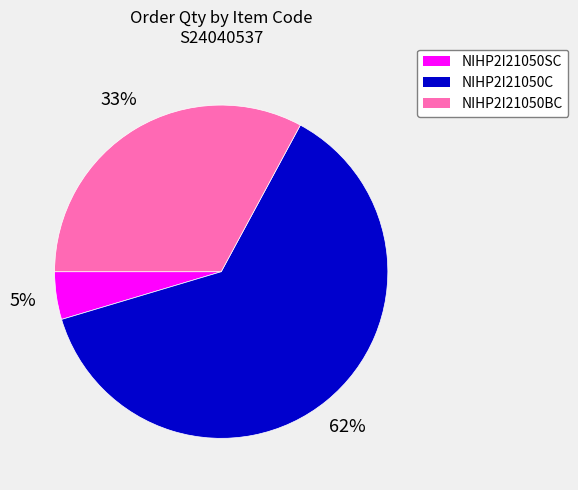

Does any single category account for the majority?

Yes